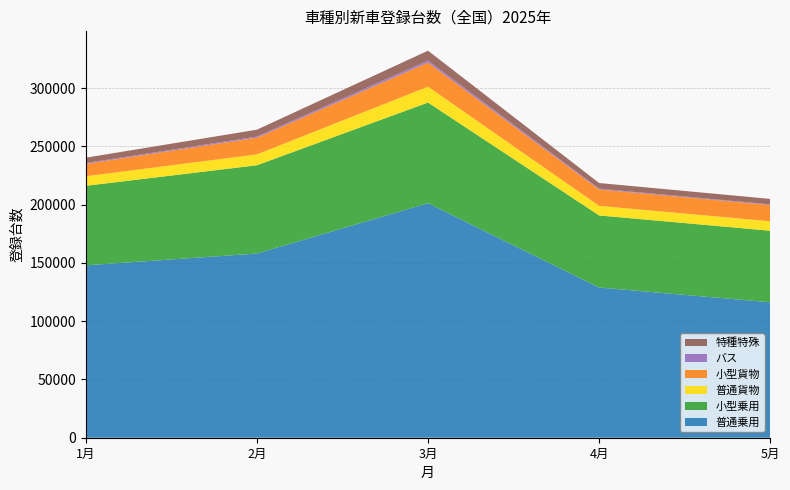

Reading right to left, extract all data points from this chart.

普通乗用: 116240	128879	201237	158061	147918
小型乗用: 61389	61876	86396	75752	68249
普通貨物: 8110	8226	13628	9323	8215
小型貨物: 13977	14051	20653	14320	10654
バス: 518	686	1740	990	671
特種特殊: 4702	4850	8475	5888	4583